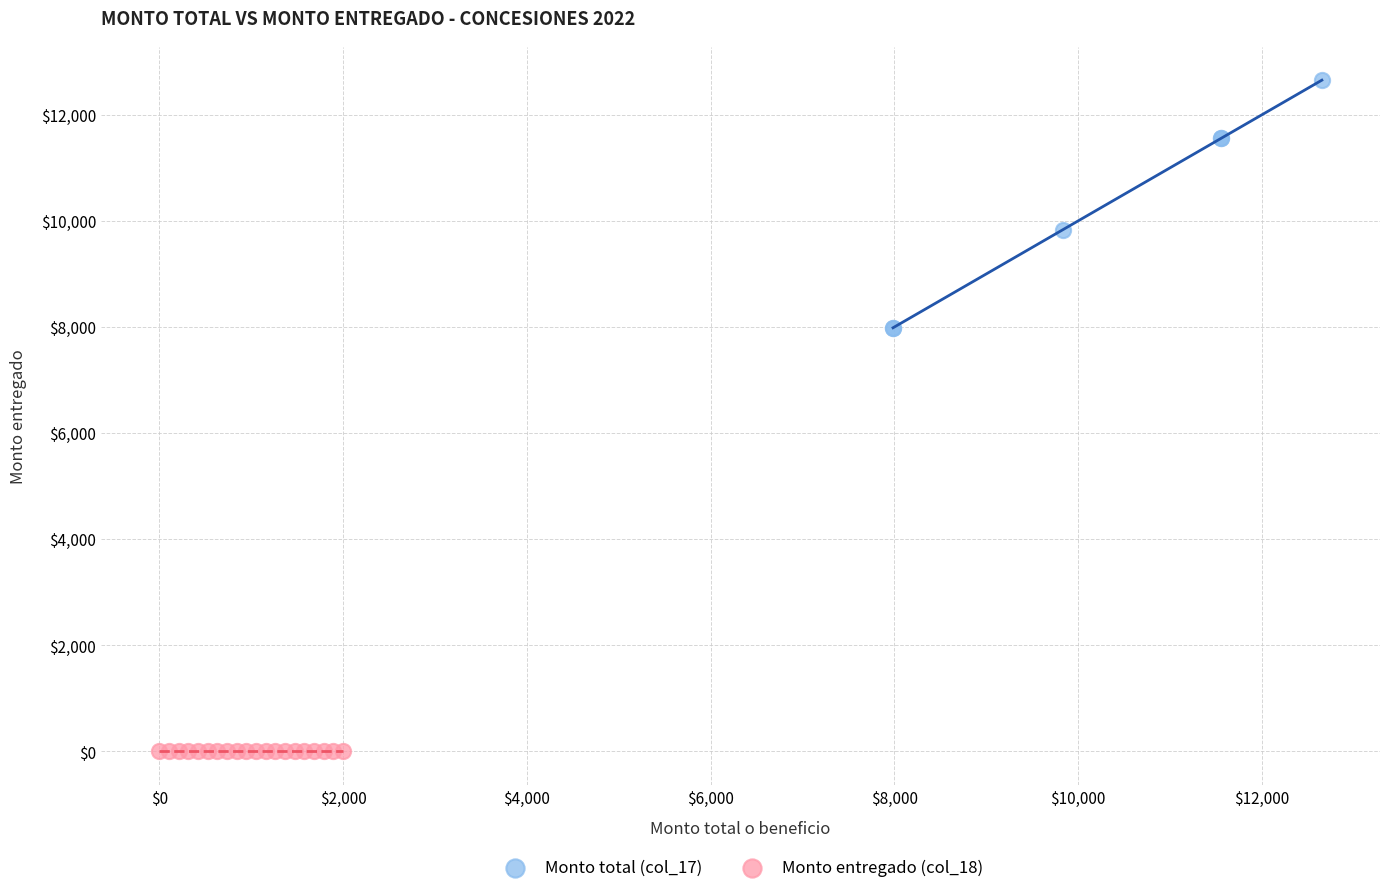

Which series reaches the maximum Y coordinate?

Monto total (col_17)